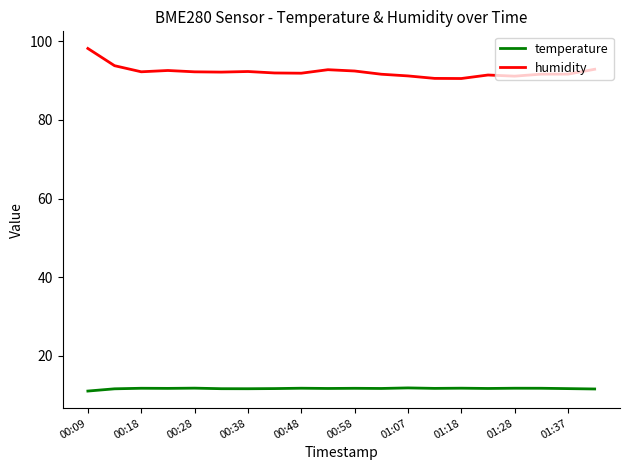

What is the average value of the humidity series?

92.3